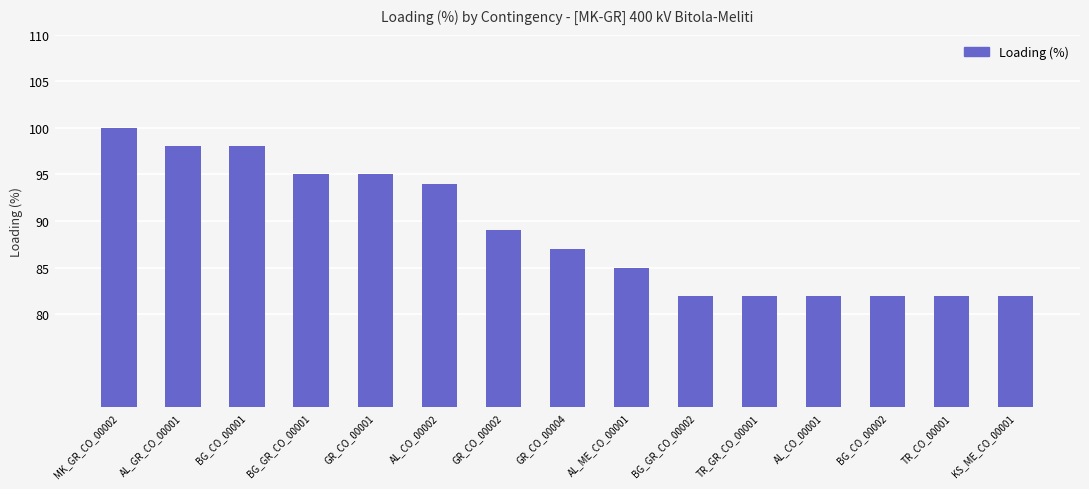

Where does the data first go above 87?

MK_GR_CO_00002